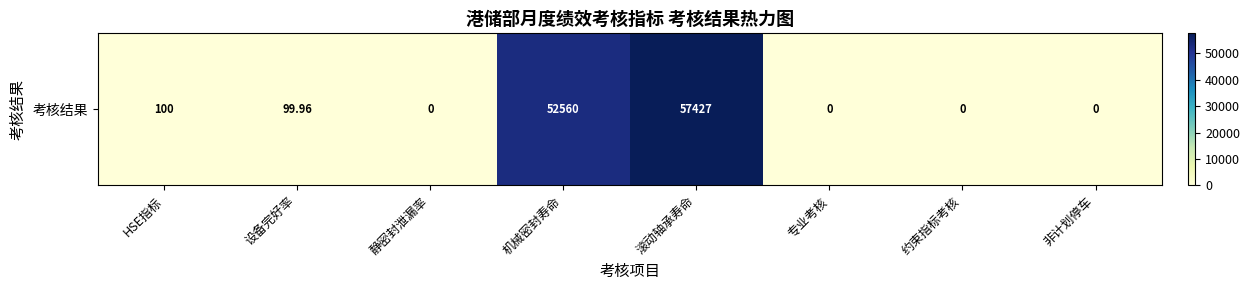

At which category does the chart reach its peak across all series?

滚动轴承寿命